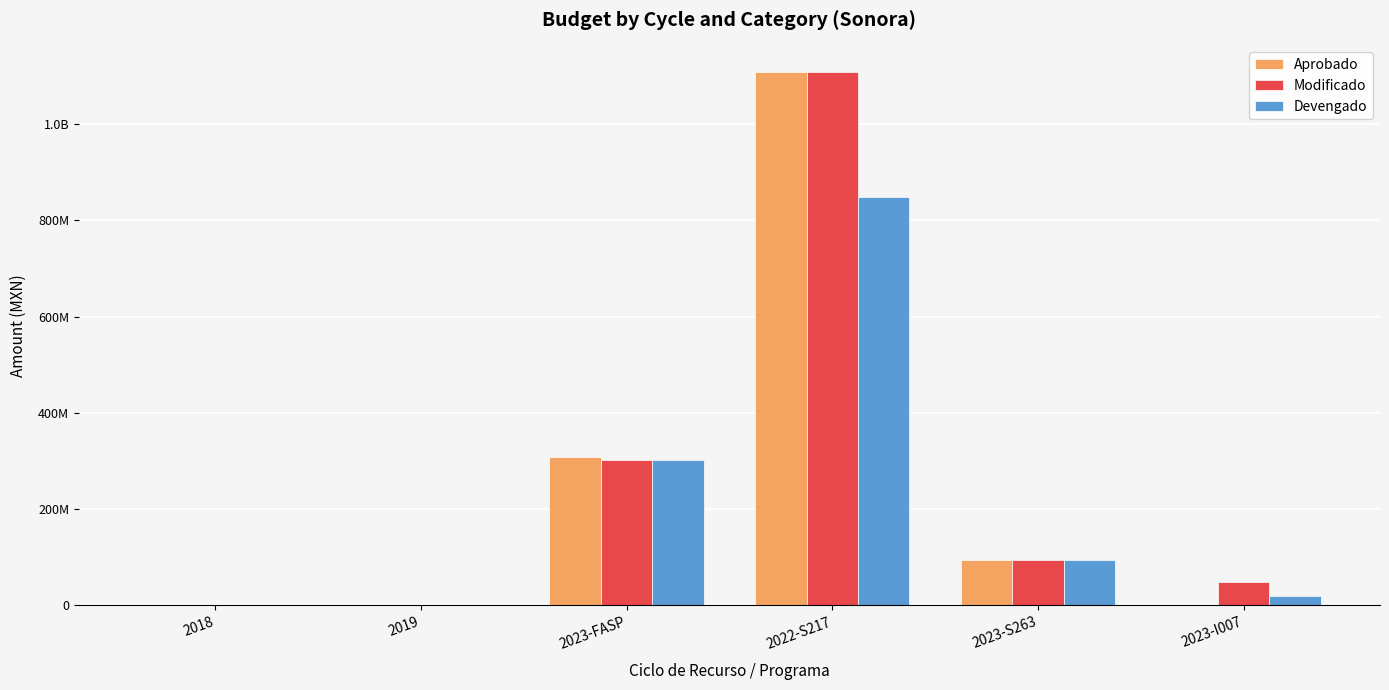

What is the spread (max minus min) of values at 2019?

65974.4